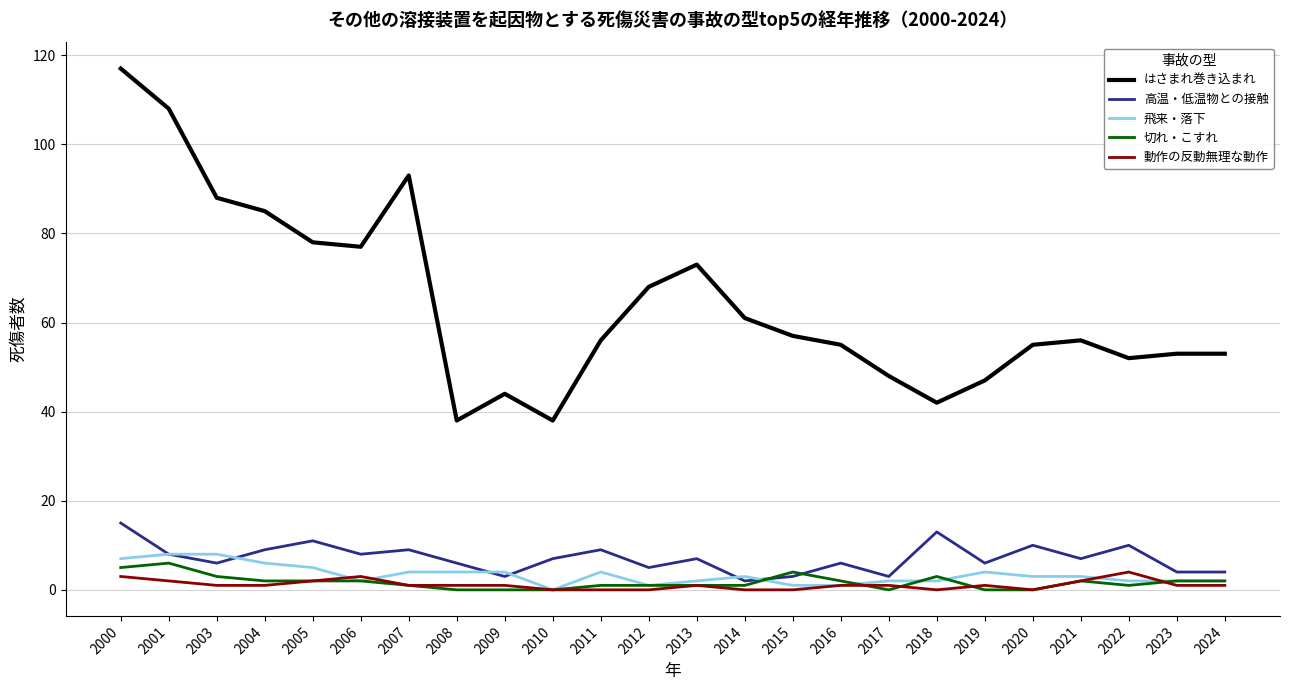

Reading left to right, what are all the values shown in this chart?

はさまれ巻き込まれ: 117	108	88	85	78	77	93	38	44	38	56	68	73	61	57	55	48	42	47	55	56	52	53	53
高温・低温物との接触: 15	8	6	9	11	8	9	6	3	7	9	5	7	2	3	6	3	13	6	10	7	10	4	4
飛来・落下: 7	8	8	6	5	2	4	4	4	0	4	1	2	3	1	1	2	2	4	3	3	2	2	2
切れ・こすれ: 5	6	3	2	2	2	1	0	0	0	1	1	1	1	4	2	0	3	0	0	2	1	2	2
動作の反動無理な動作: 3	2	1	1	2	3	1	1	1	0	0	0	1	0	0	1	1	0	1	0	2	4	1	1